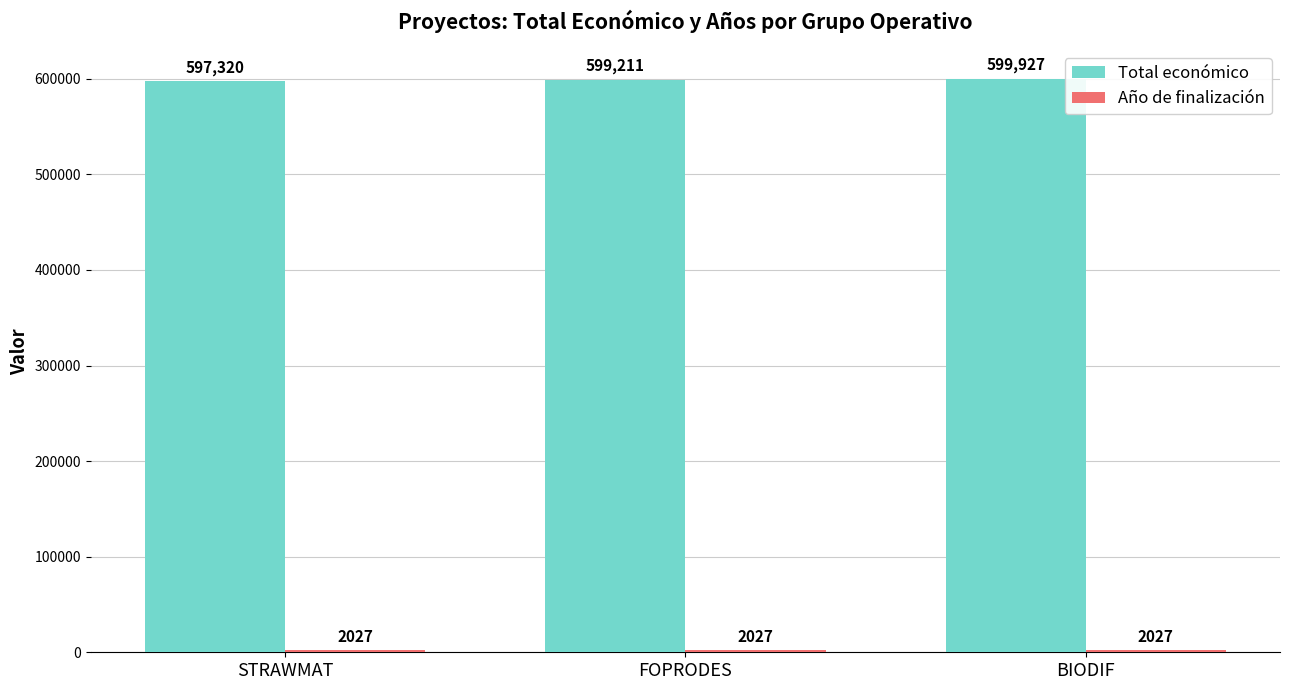

Count the number of data series in this chart.

2